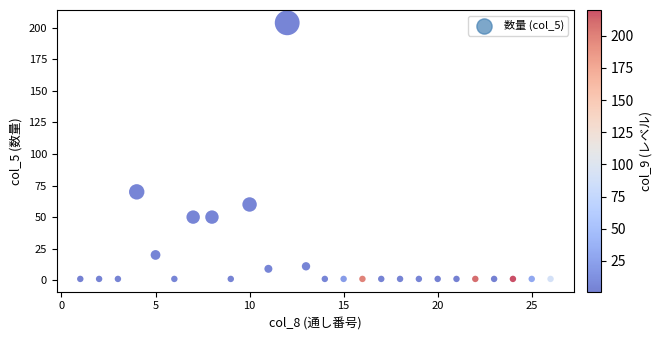

What Y value in the scatter plot is closest to 102?

70